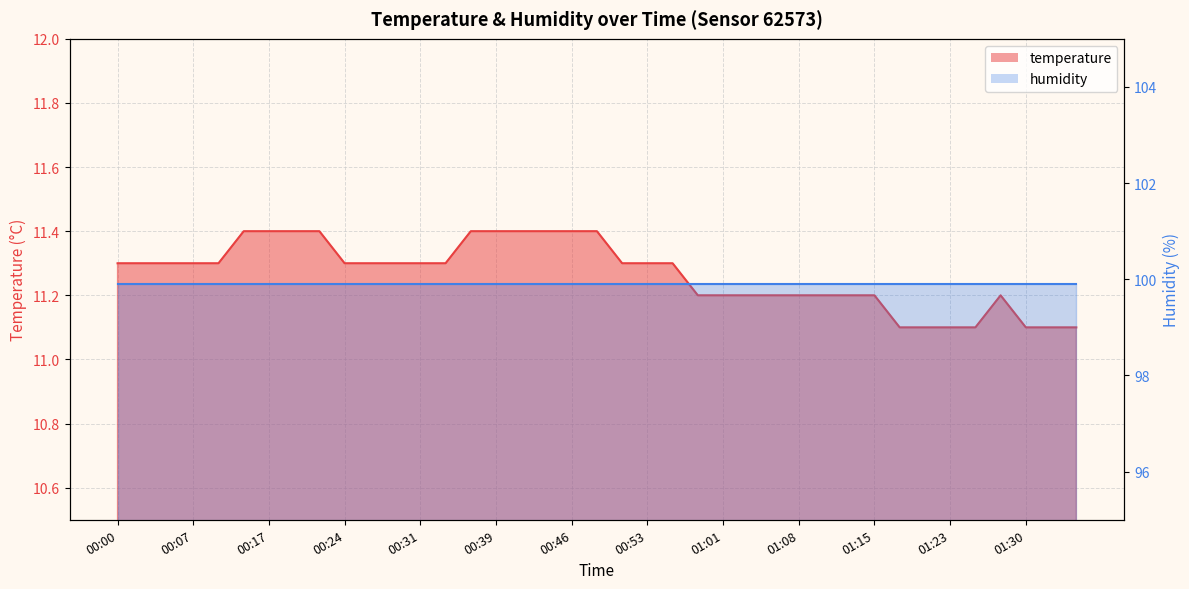

What is the average value?

11.3